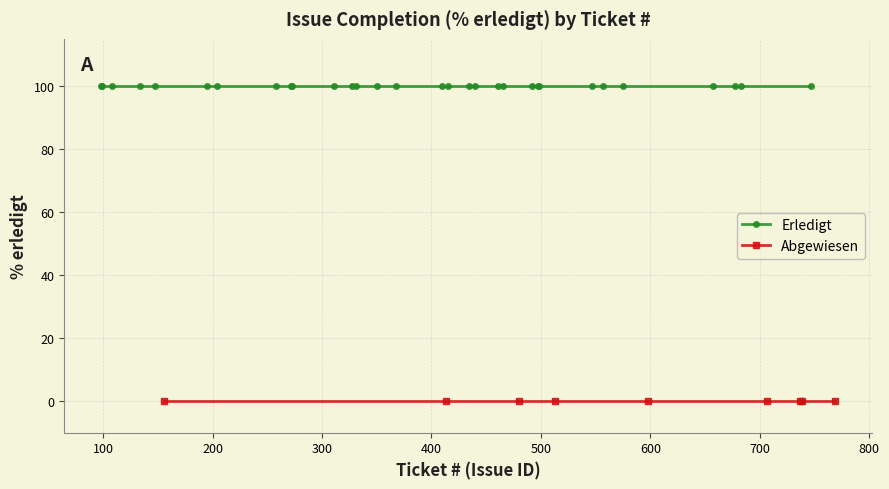

What is the value of the Erledigt point at the 17th from the left?

100